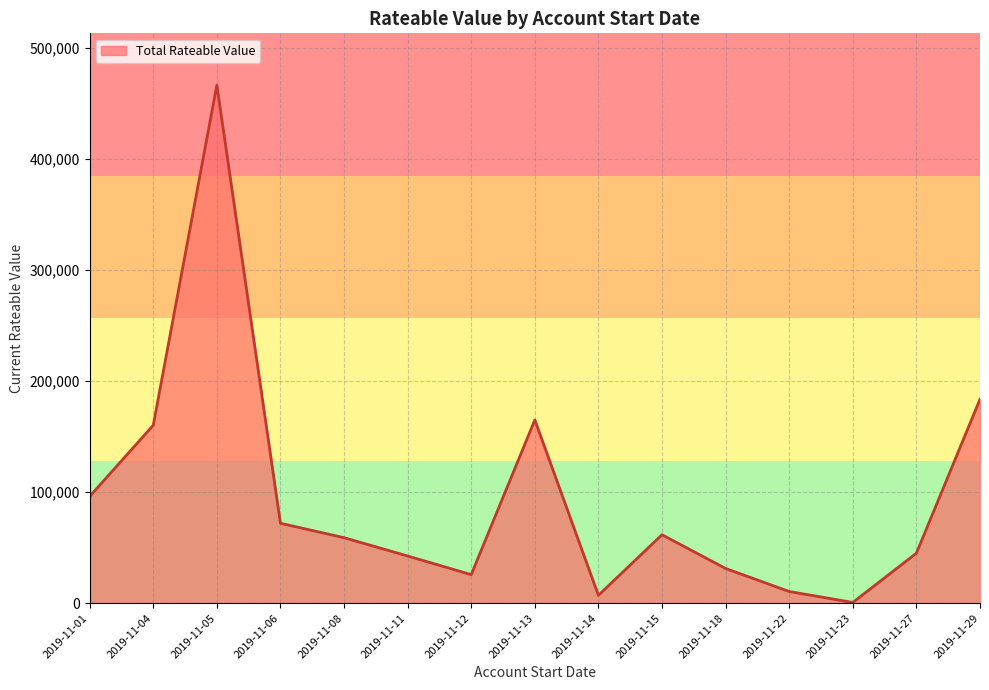

What is the change in value from 2019-11-01 to 2019-11-04?

+64200